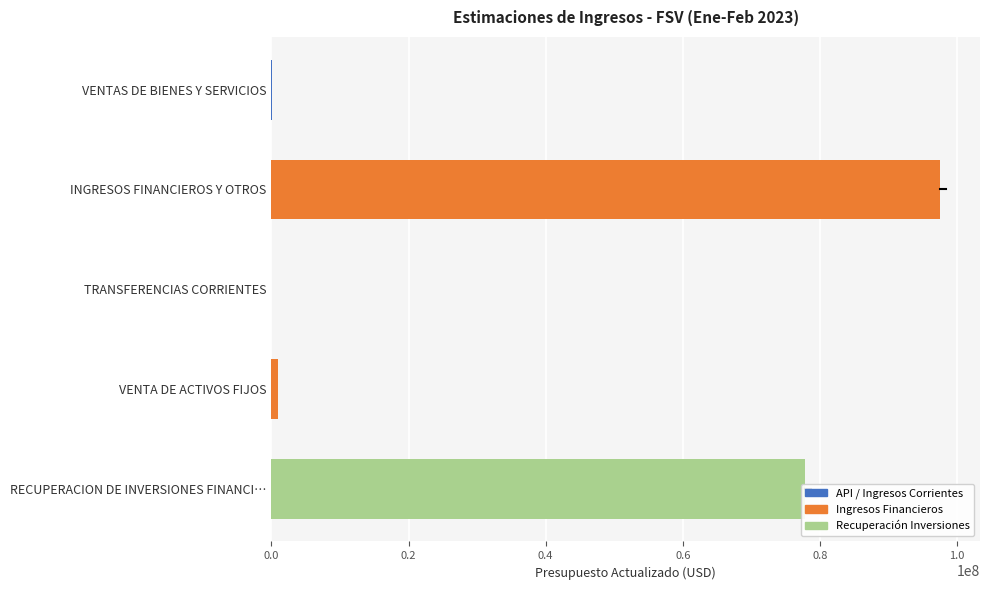

At which label is the value closest to 48725132?

RECUPERACION DE INVERSIONES FINANCI…